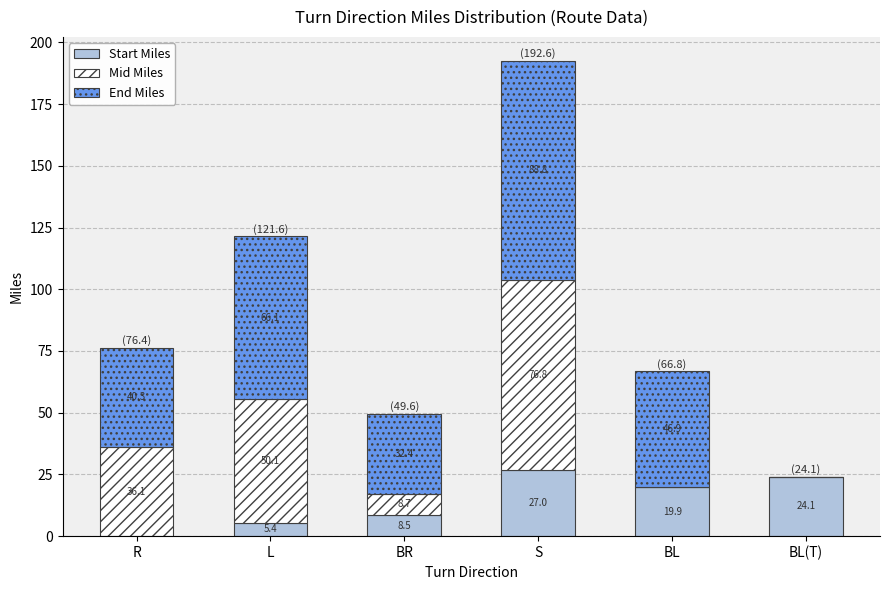

At which label does Start Miles reach its peak?

S